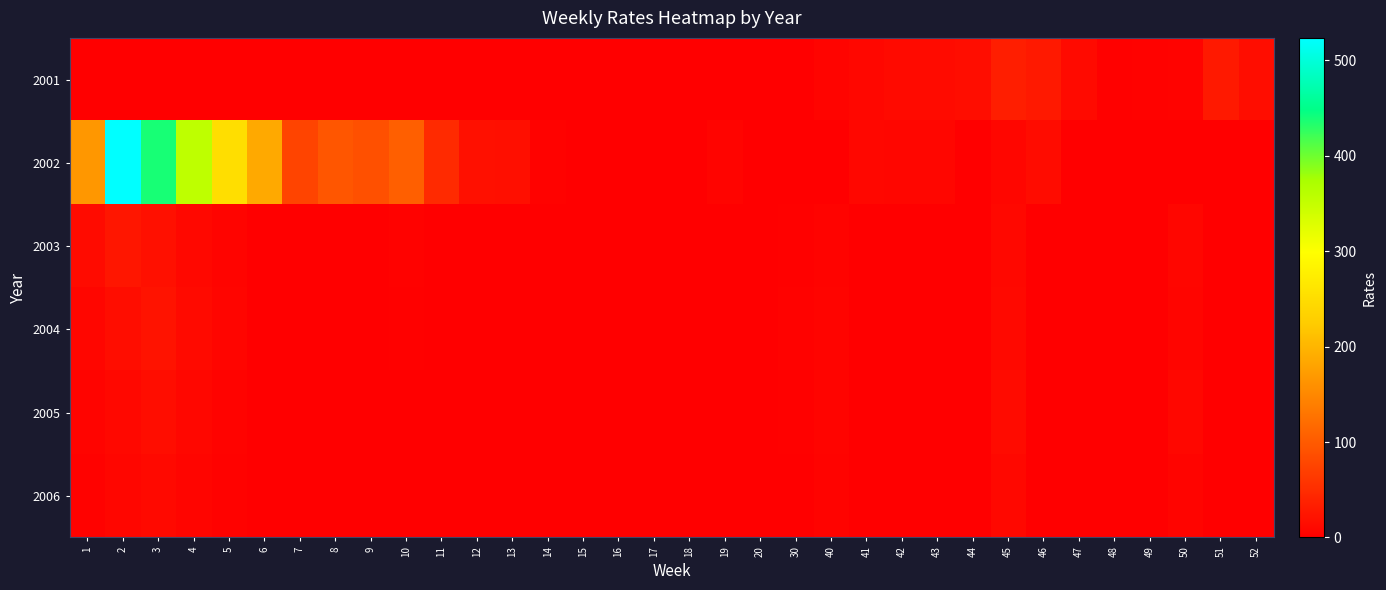

Which has a higher value, 15 or 2?

15